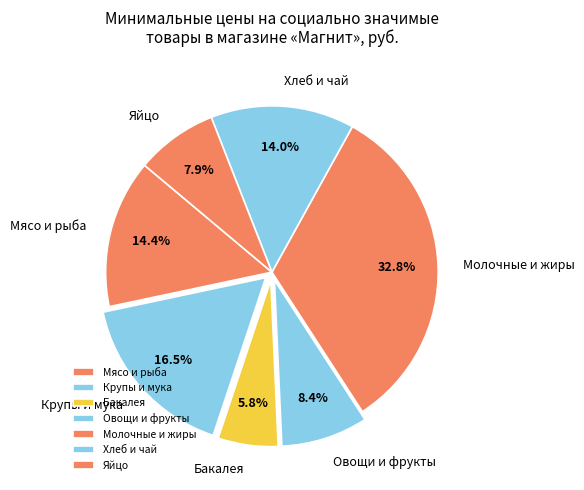

Does Овощи и фрукты account for over 50% of the chart?

No